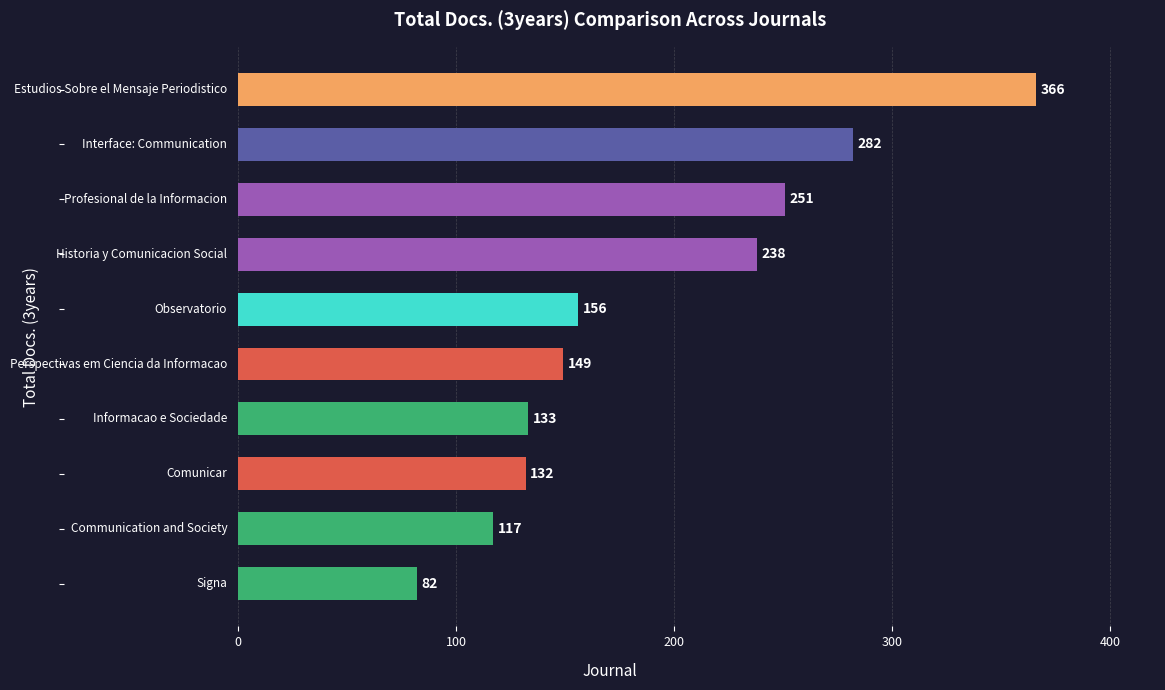

What is the average value?

191